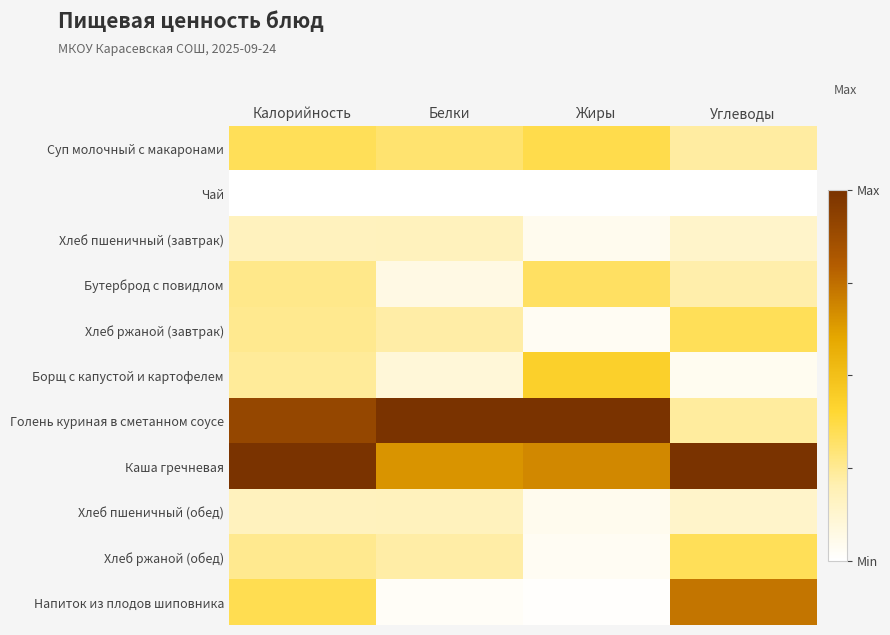

Reading left to right, transcribe all the data shown in this chart.

Суп молочный с макаронами: Калорийность=0.3	Белки=0.3	Жиры=0.4	Углеводы=0.2
Чай: Калорийность=0.0	Белки=0.0	Жиры=0.0	Углеводы=0.0
Хлеб пшеничный (завтрак): Калорийность=0.2	Белки=0.2	Жиры=0.0	Углеводы=0.1
Бутерброд с повидлом: Калорийность=0.3	Белки=0.1	Жиры=0.3	Углеводы=0.2
Хлеб ржаной (завтрак): Калорийность=0.3	Белки=0.2	Жиры=0.0	Углеводы=0.3
Борщ с капустой и картофелем: Калорийность=0.2	Белки=0.1	Жиры=0.4	Углеводы=0.0
Голень куриная в сметанном соусе: Калорийность=0.9	Белки=1.0	Жиры=1.0	Углеводы=0.2
Каша гречневая: Калорийность=1.0	Белки=0.6	Жиры=0.7	Углеводы=1.0
Хлеб пшеничный (обед): Калорийность=0.2	Белки=0.2	Жиры=0.0	Углеводы=0.1
Хлеб ржаной (обед): Калорийность=0.3	Белки=0.2	Жиры=0.0	Углеводы=0.3
Напиток из плодов шиповника: Калорийность=0.4	Белки=0.0	Жиры=0.0	Углеводы=0.7